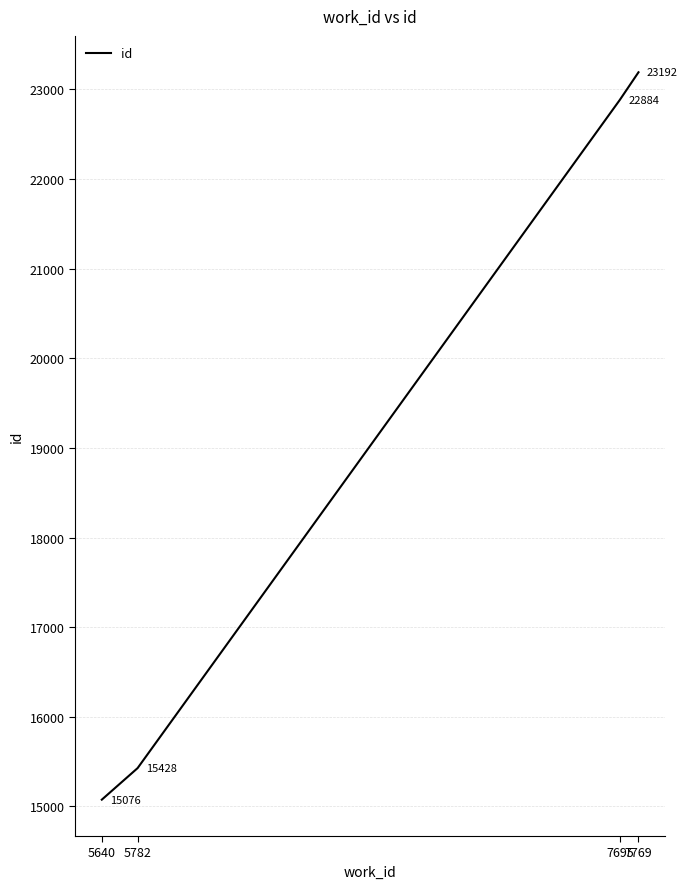

Reading left to right, list all the values displayed in this chart.

5640=15076	5782=15428	7695=22884	7769=23192